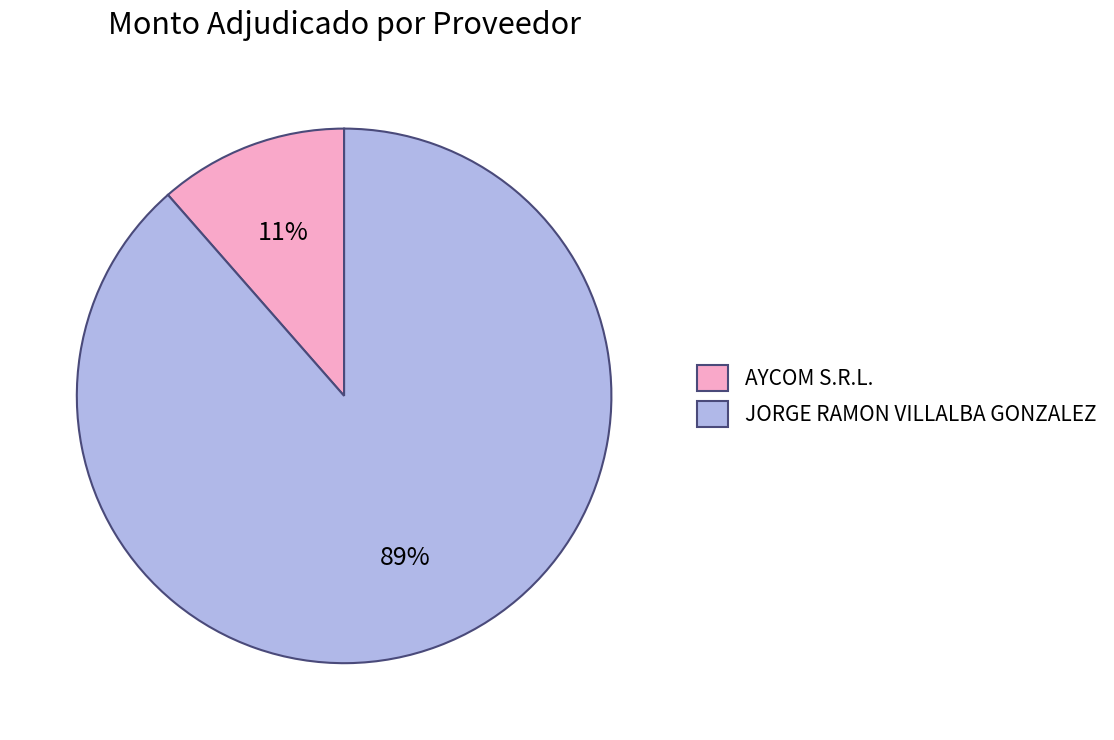

Rank the categories by value from highest to lowest.

JORGE RAMON VILLALBA GONZALEZ, AYCOM S.R.L.